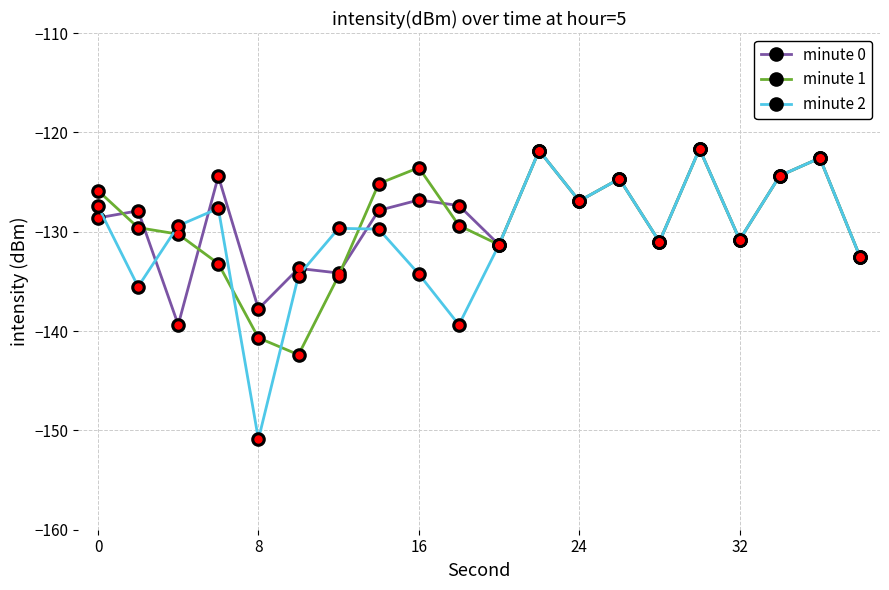

How many interior local valleys does the minute 0 series have?

7